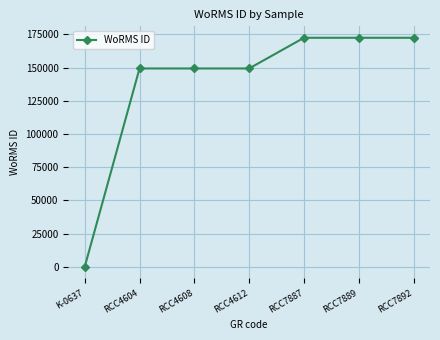

What is the greatest value displayed?

172418